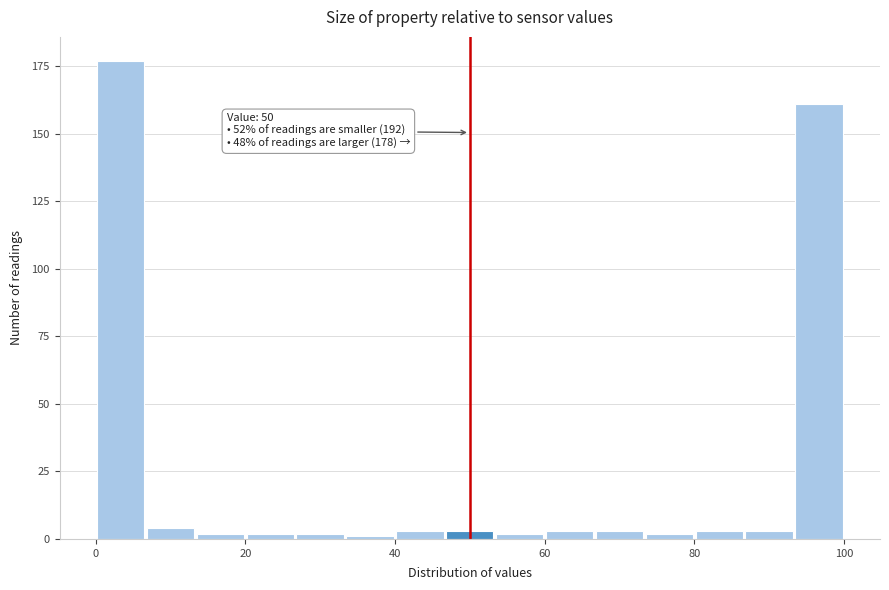

Around what value on the x-axis is the tallest bar? Give the approximate position of its centre, as read against the axis.

4